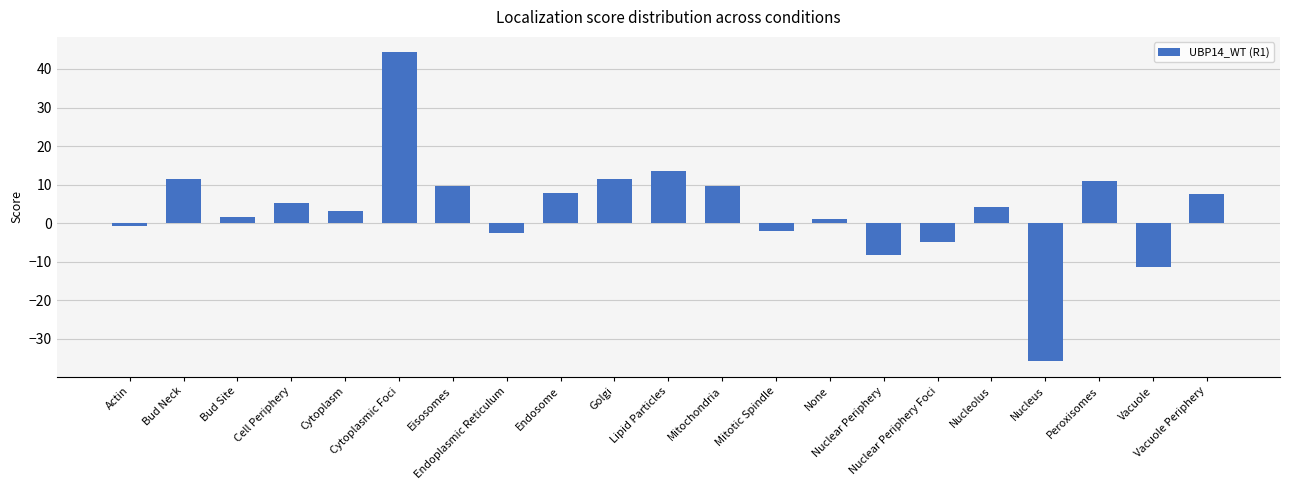

What is the difference between the maximum and minimum values?

80.2